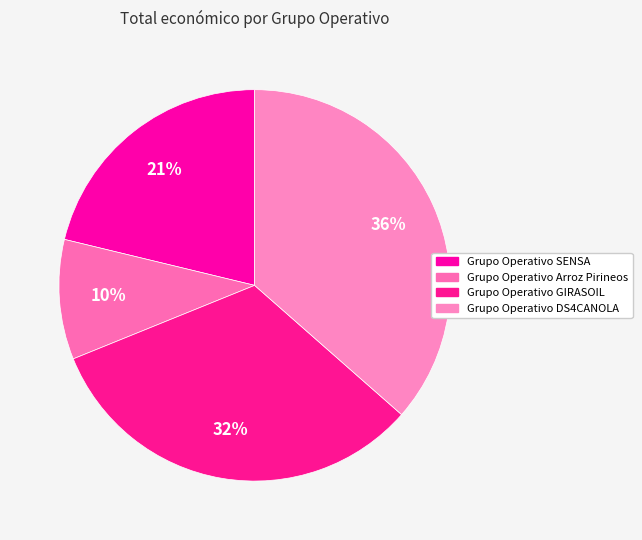

Does any single category account for the majority?

No